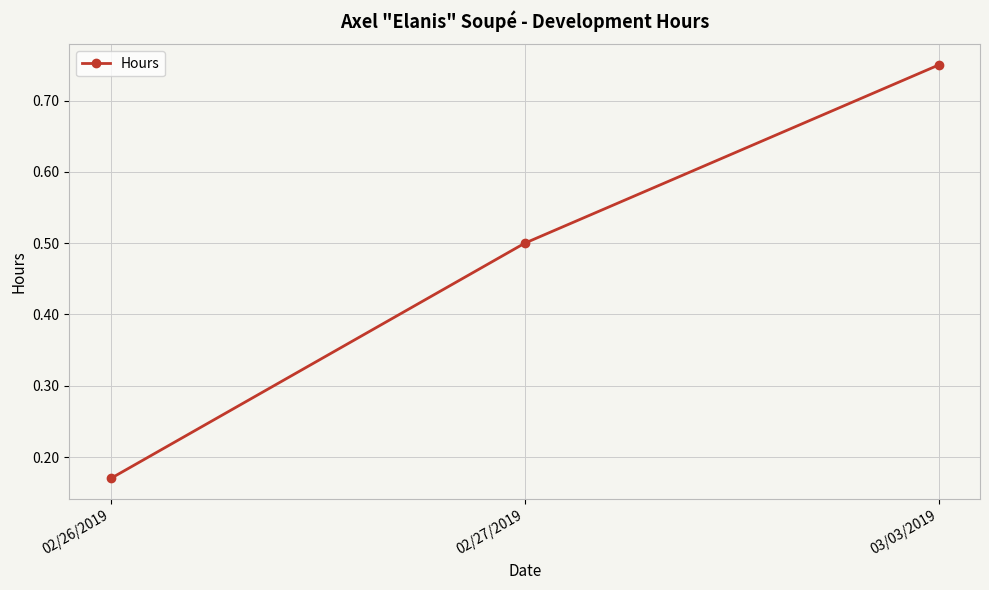

The value at 02/27/2019 is 0.5. True or false?

True